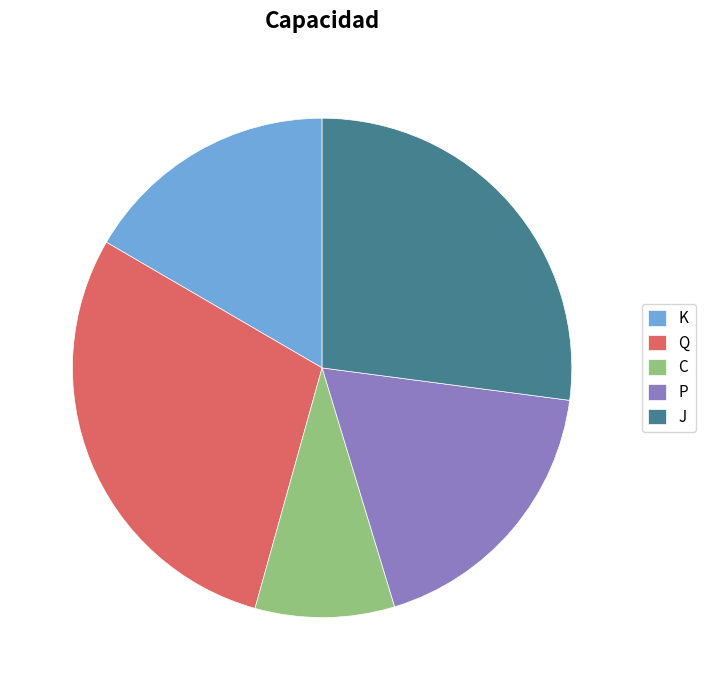

Combined, do Q and J account for over 50%?

Yes